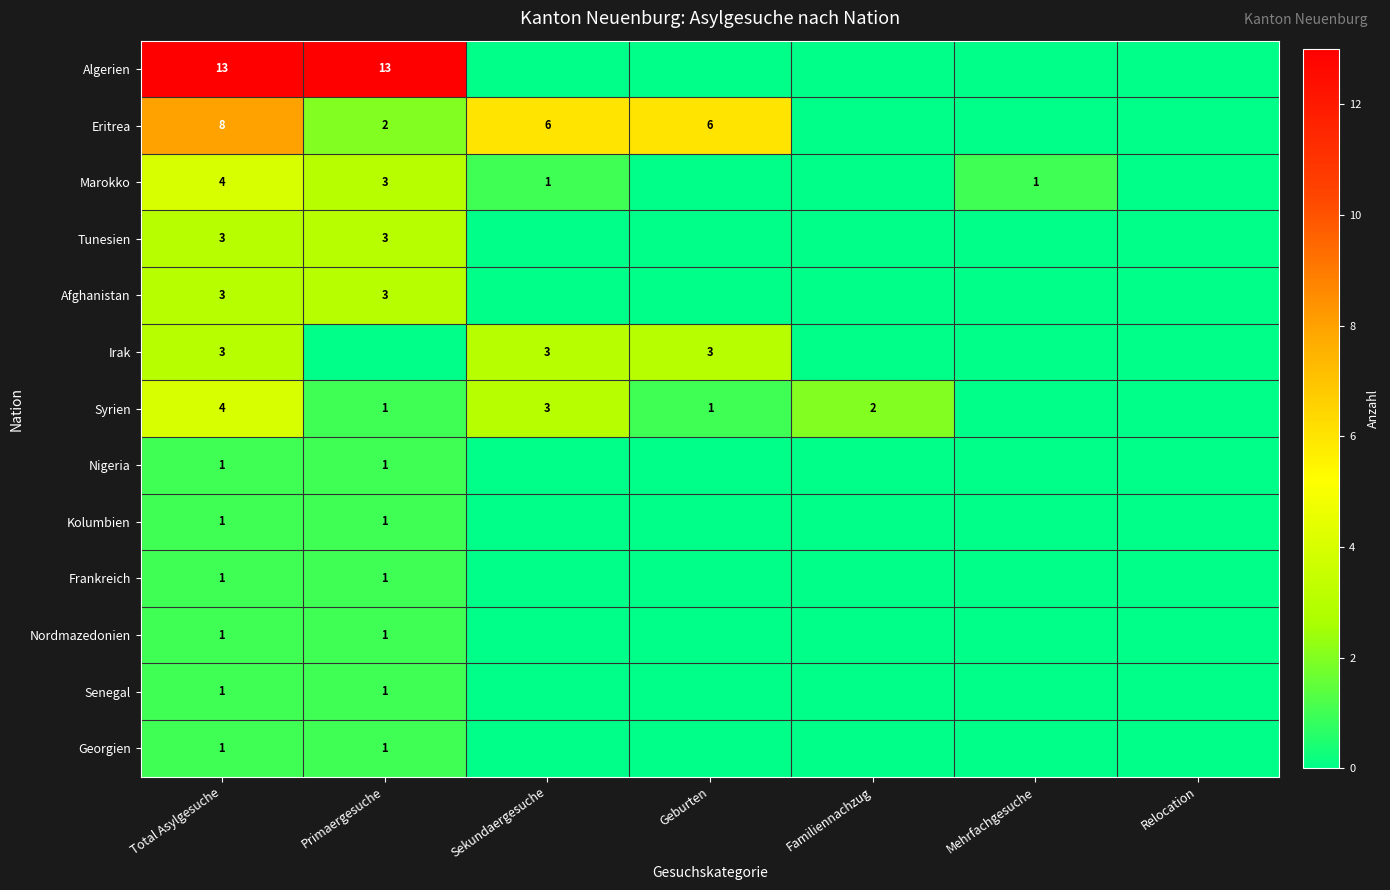

At how many categories does at least one series exceed 12?

2